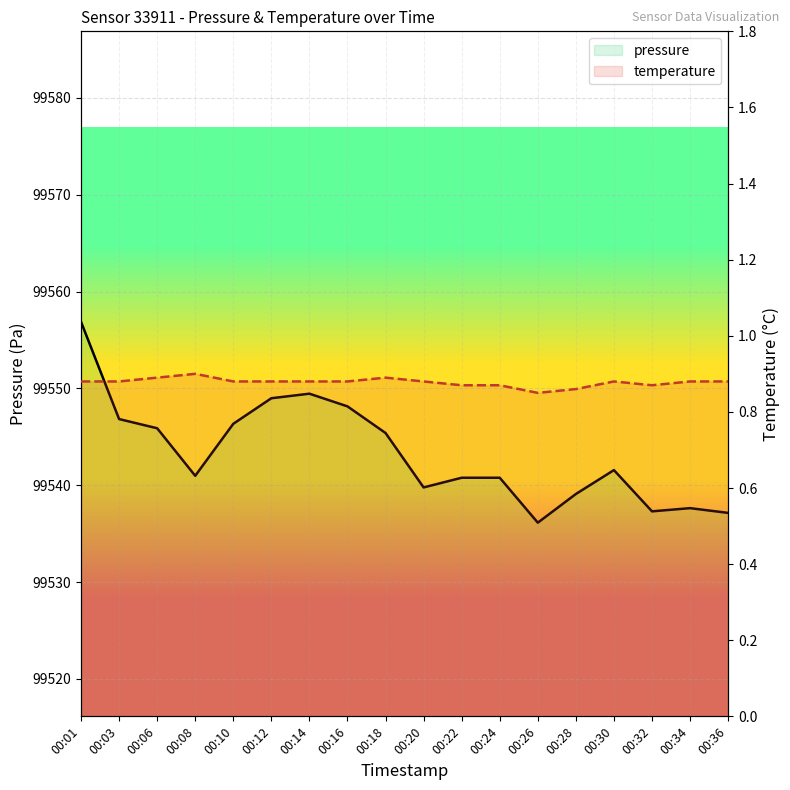

True or false: pressure and temperature cross at least once.

False